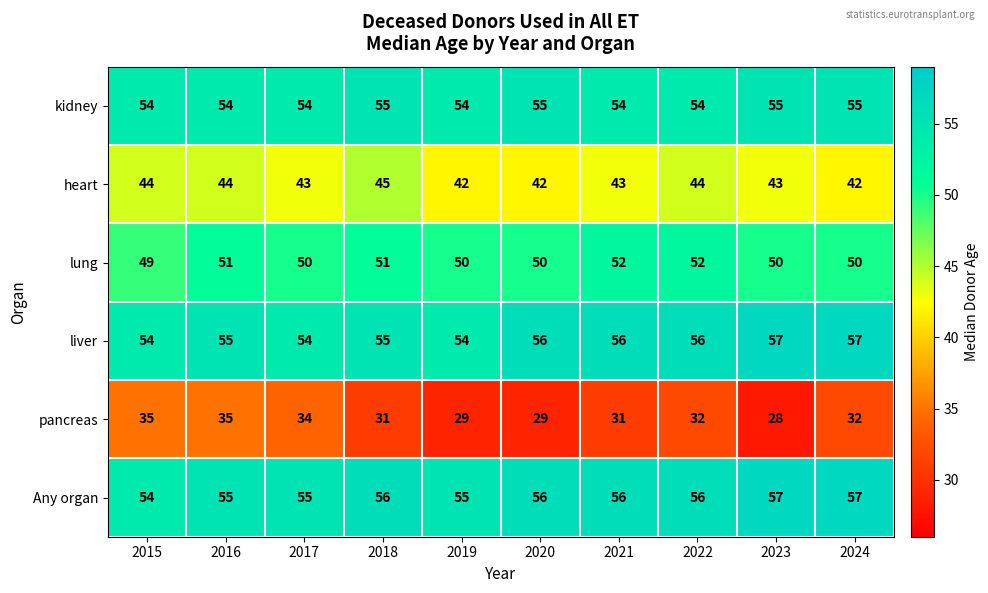

Which series has the largest total across all categories?

Any organ